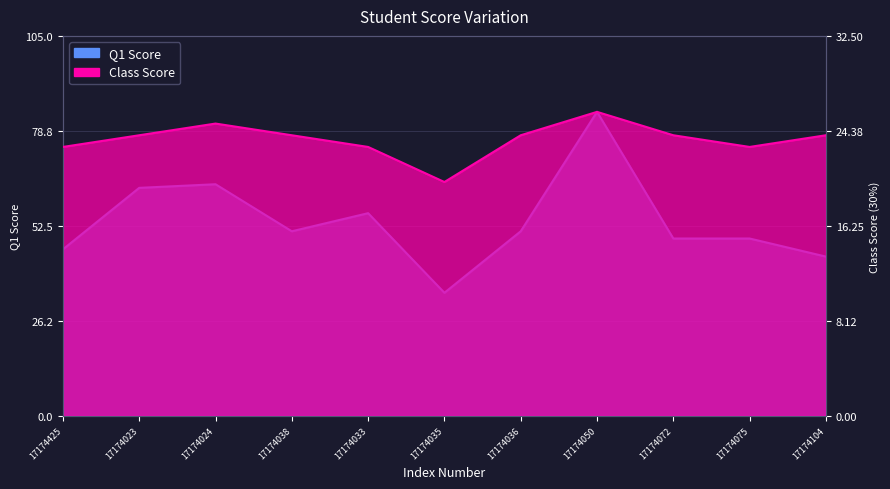

Is it true that Class Score equals 24 at 17174036?

True